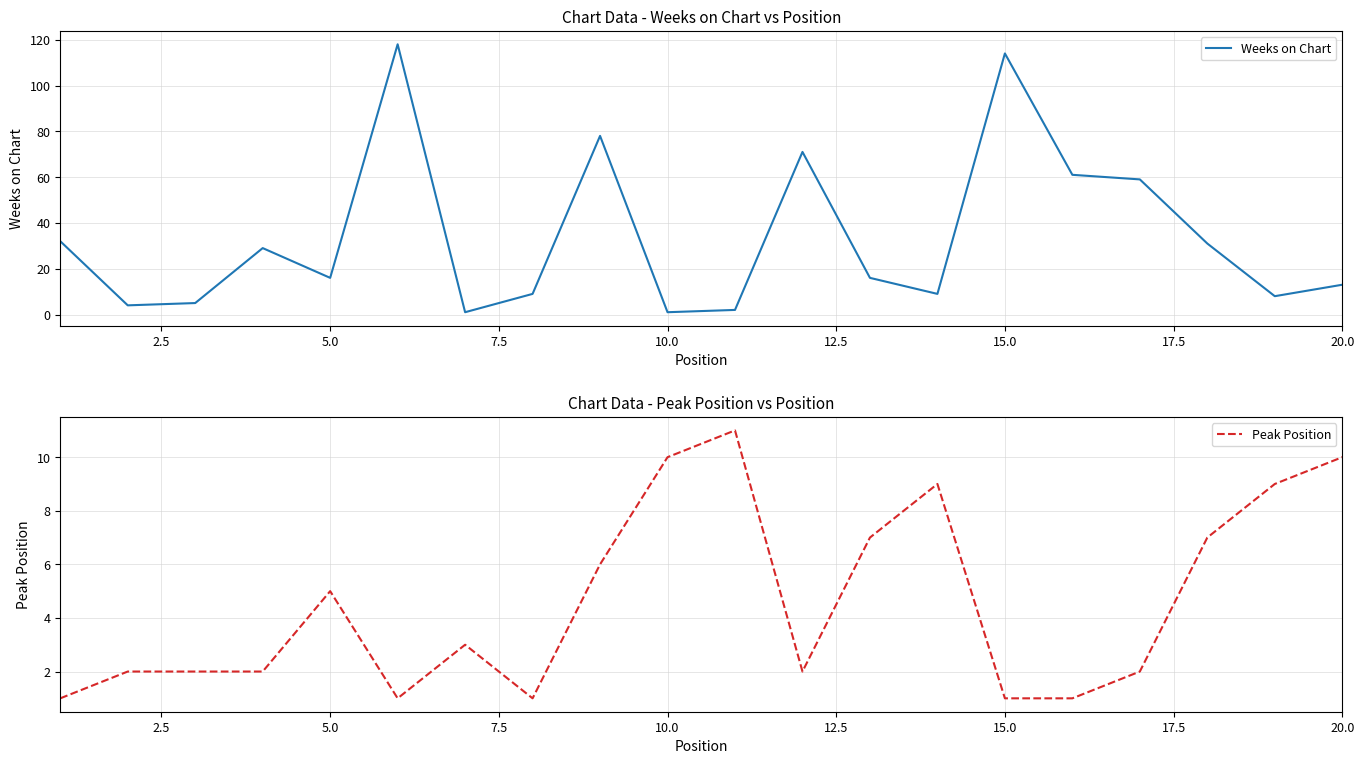

True or false: Peak Position and Weeks on Chart intersect in this chart.

True